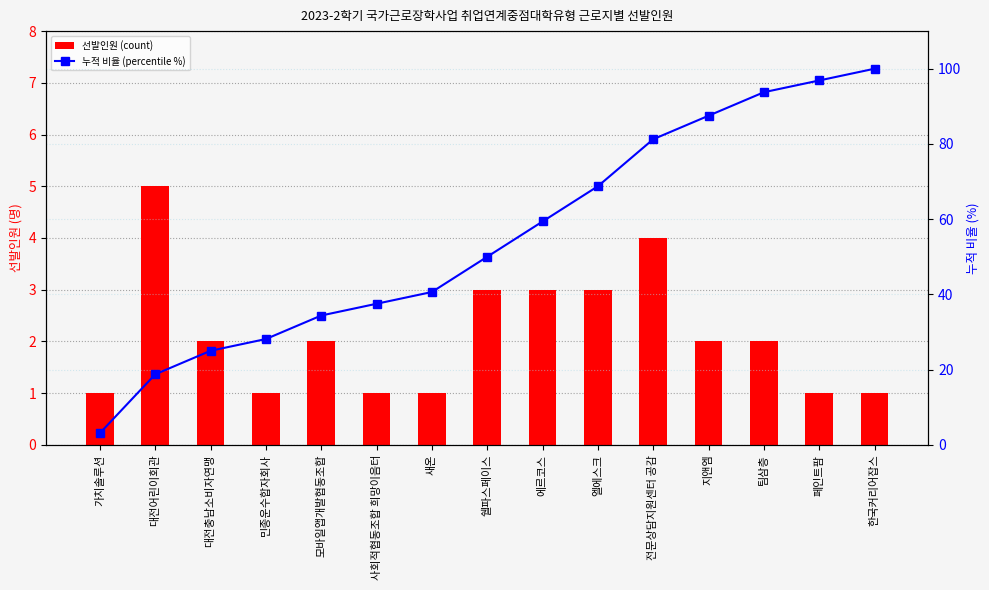

Where is 선발인원 (count) nearest to the value 3?

쉘파스페이스